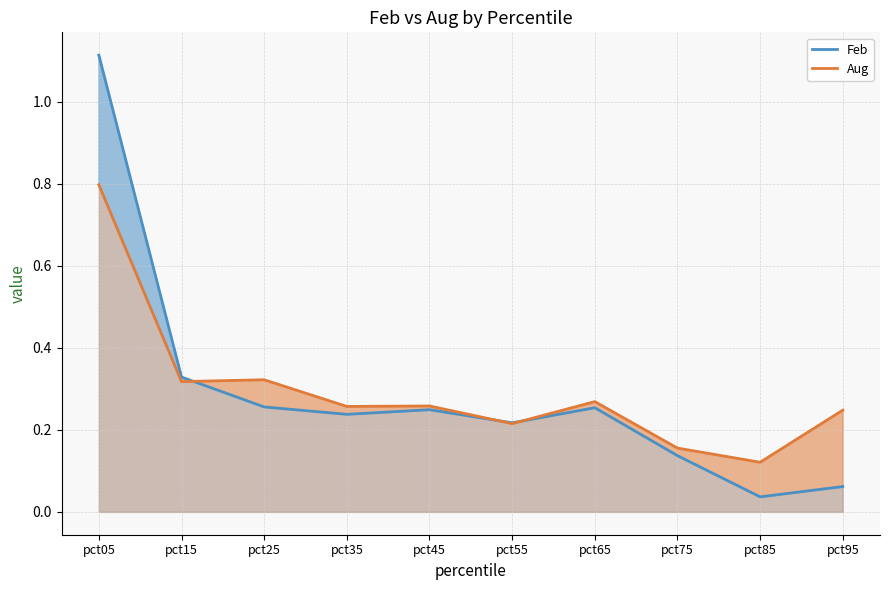

What is the value of the Aug point at the 2nd from the left?

0.3